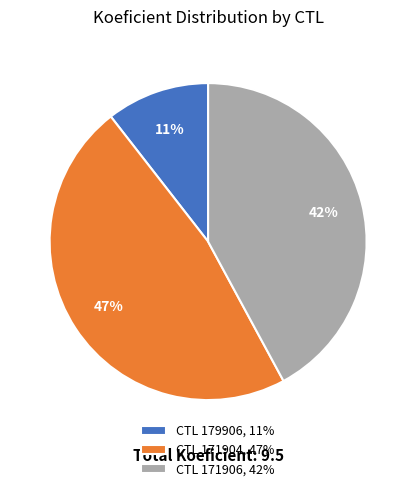

How many segments does this pie chart have?

3